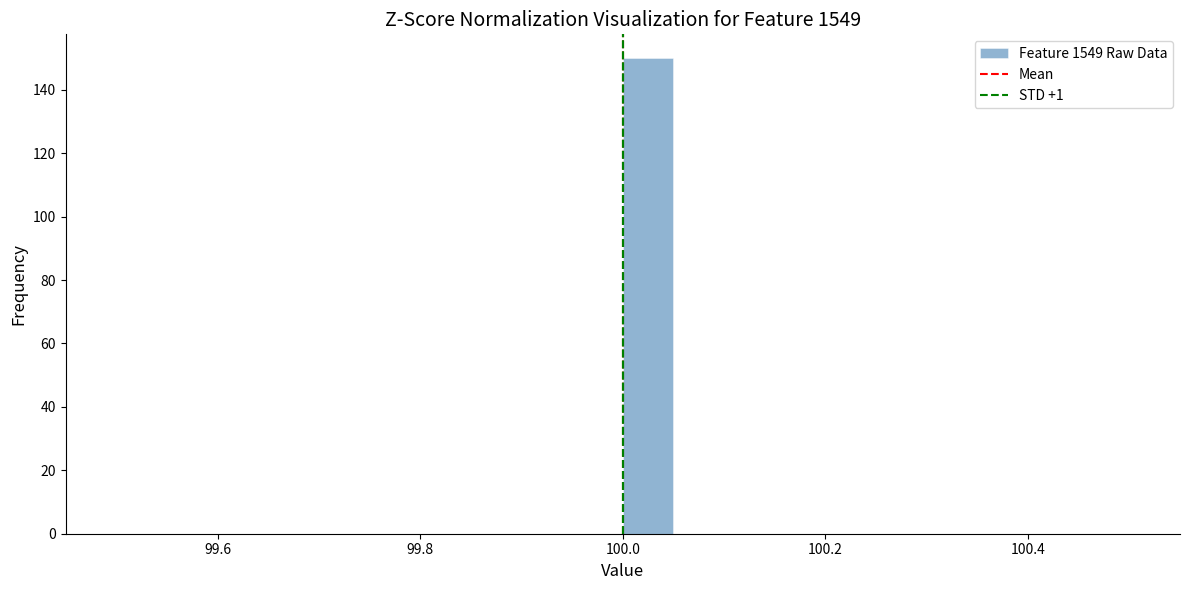

Around what value on the x-axis is the tallest bar? Give the approximate position of its centre, as read against the axis.

100.02